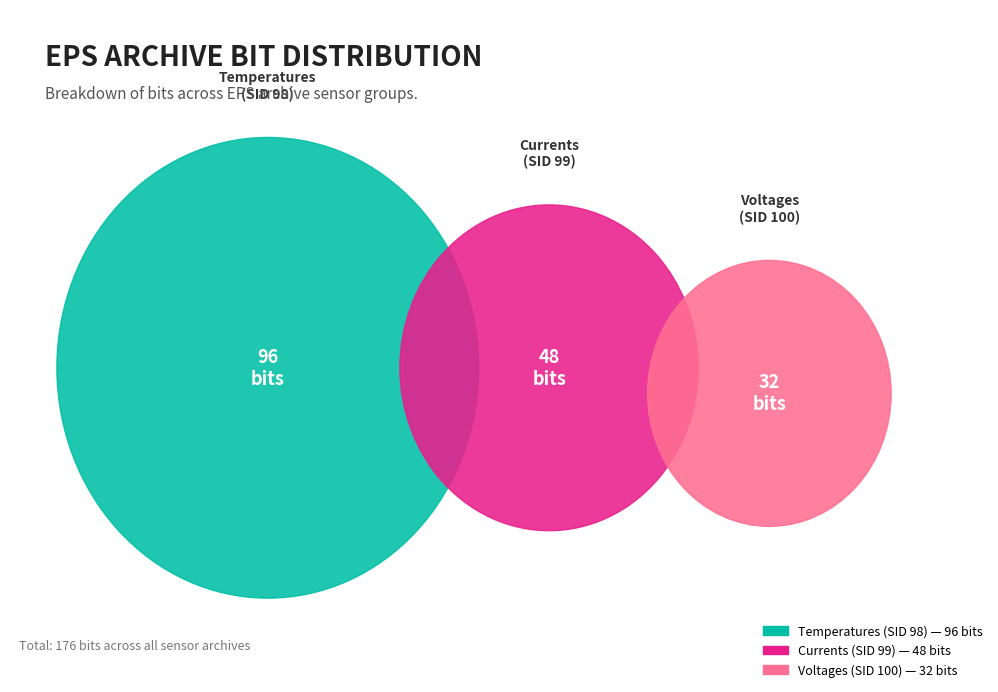

To the nearest percent, what is the difference between the largest and smallest slice percentages?

36%